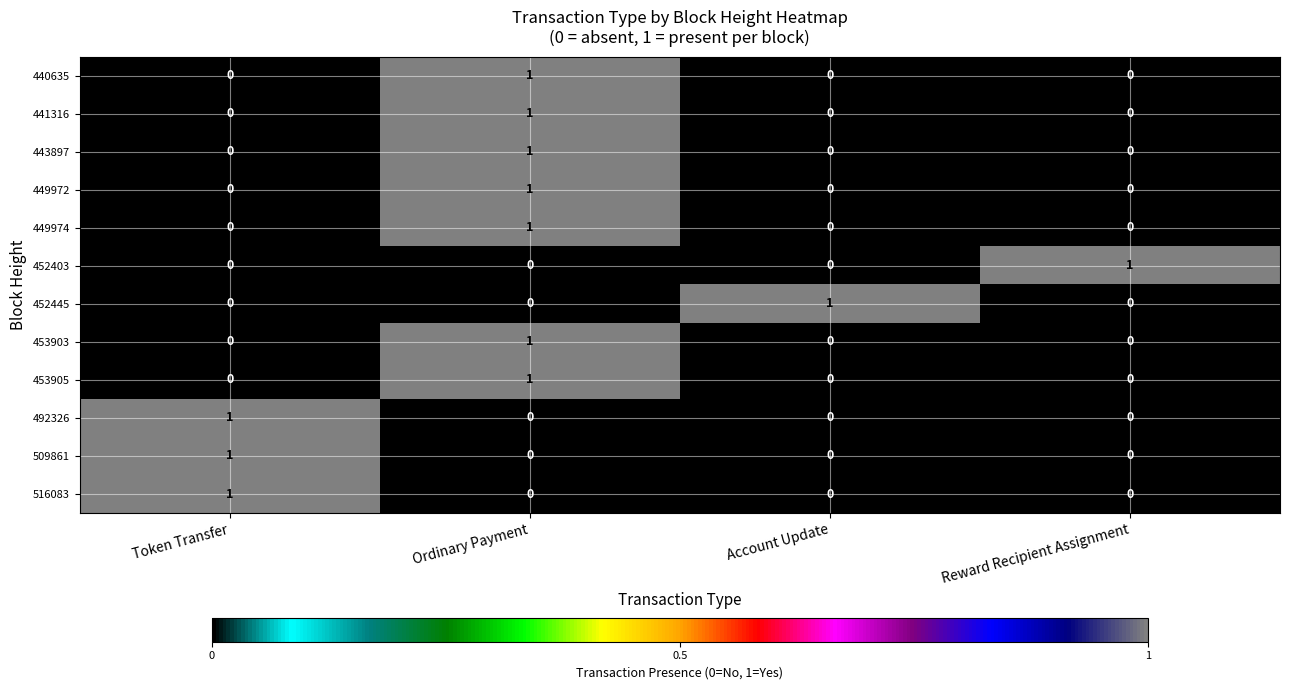

True or false: 452403 has a value of 0 at Account Update.

True